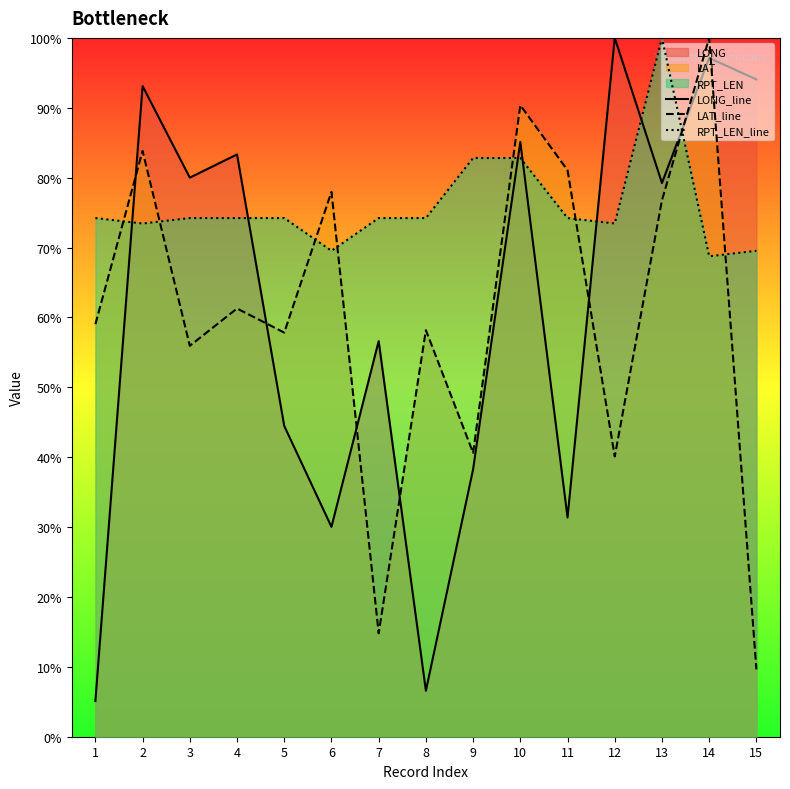

What is the average value of the LAT_line series?

0.6